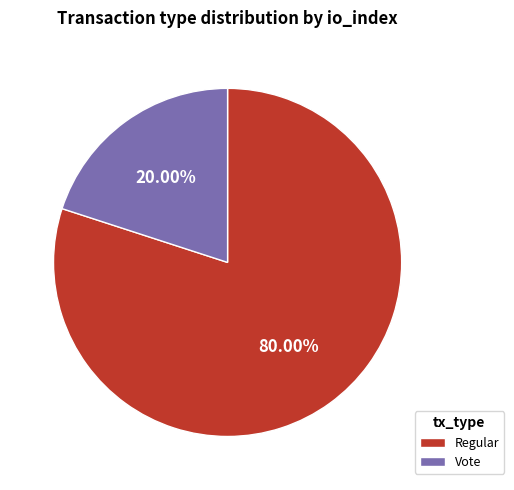

What is the ratio of the value at Regular to the value at Vote?

4.0